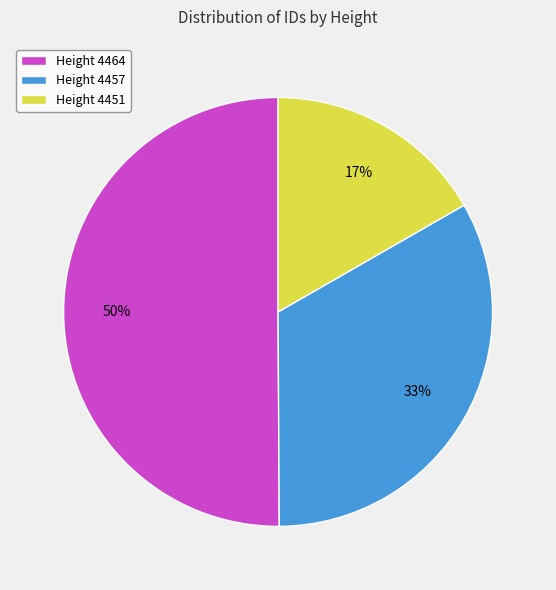

What is the majority slice?

Height 4464